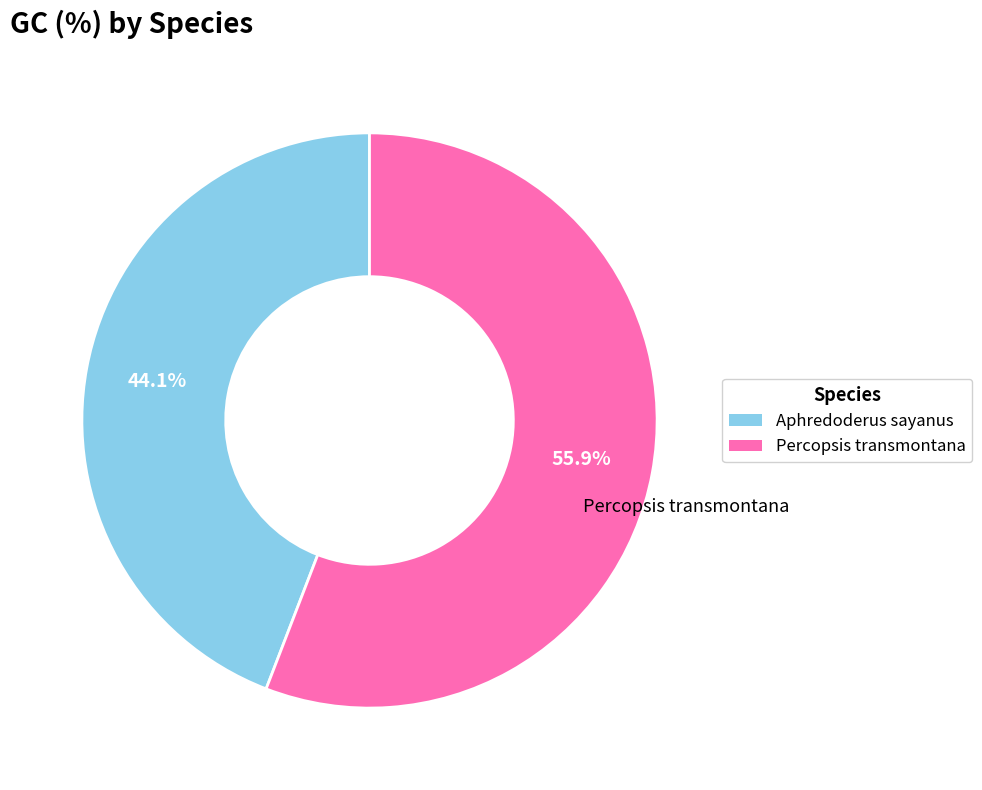

Does Percopsis transmontana account for over 50% of the chart?

Yes